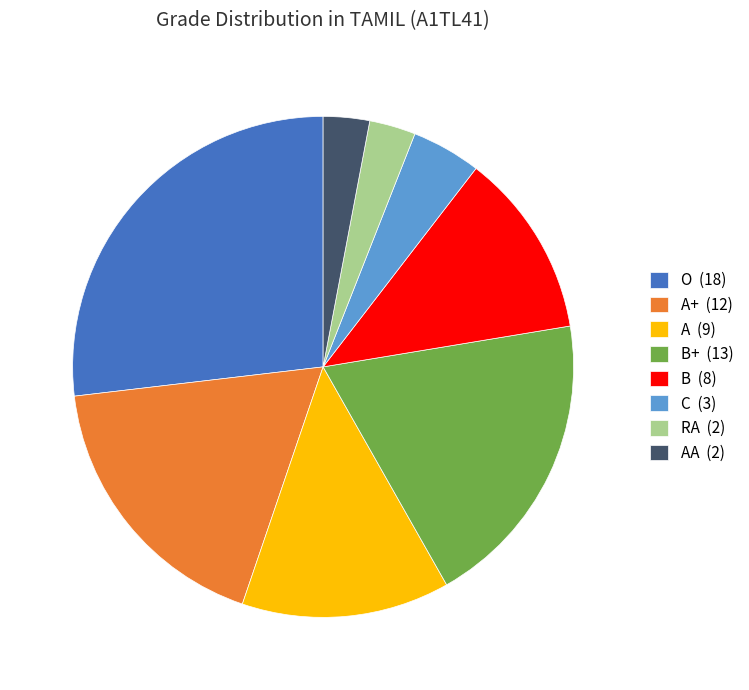

The RA (2) slice represents 3% of the pie. True or false?

True